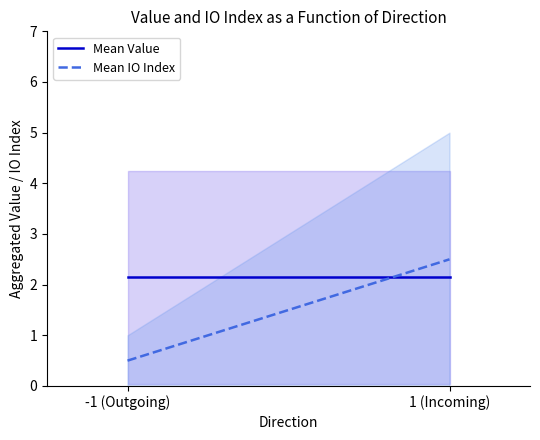

How many lines are shown in the chart?

2